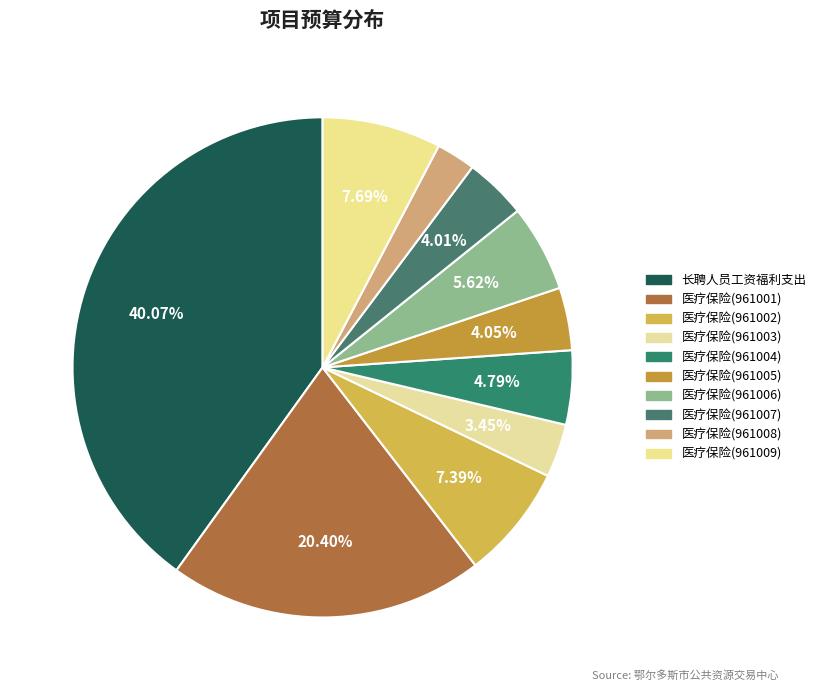

To the nearest percent, what is the combined percentage of 长聘人员工资福利支出 and 医疗保险(961002)?

47%